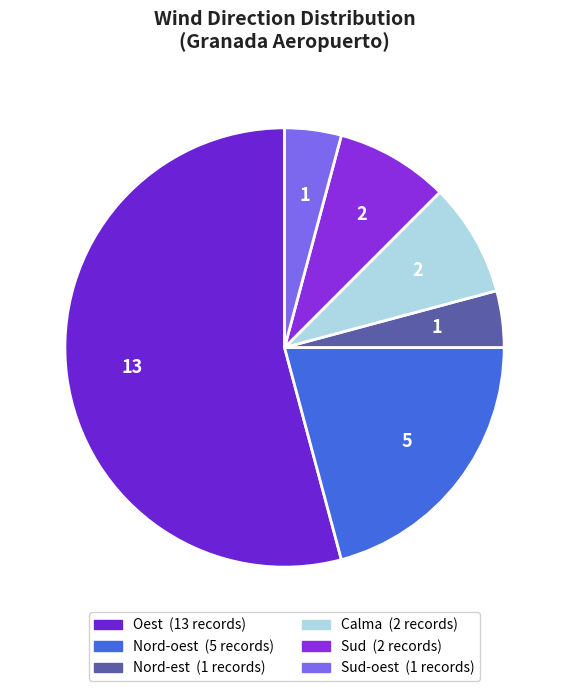

What is the largest slice in the pie chart?

Oest